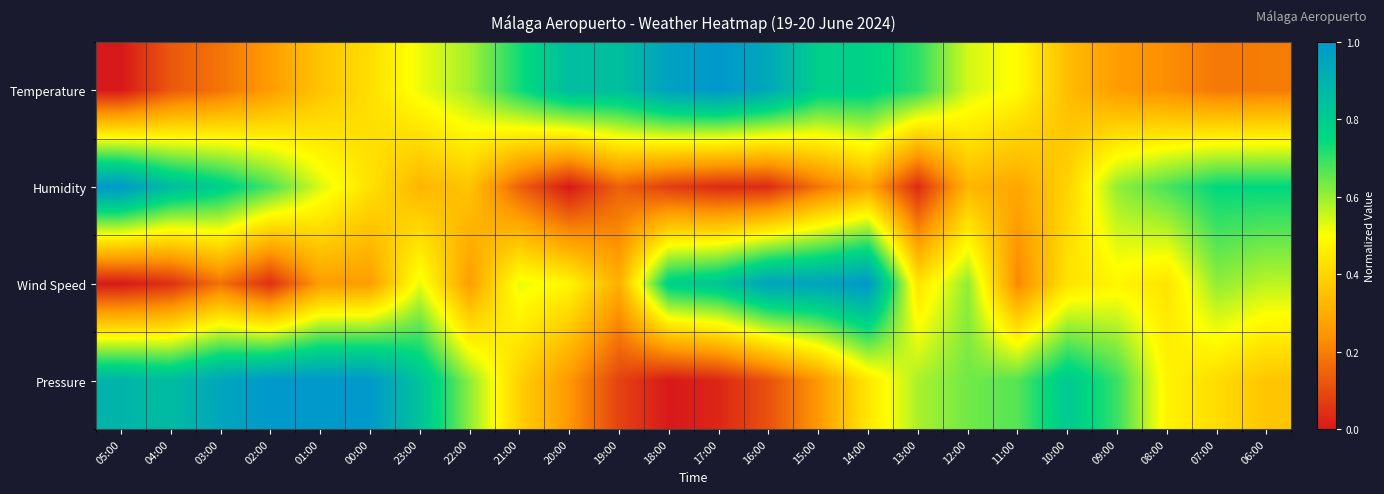

What is the maximum value shown in the chart?

1.0